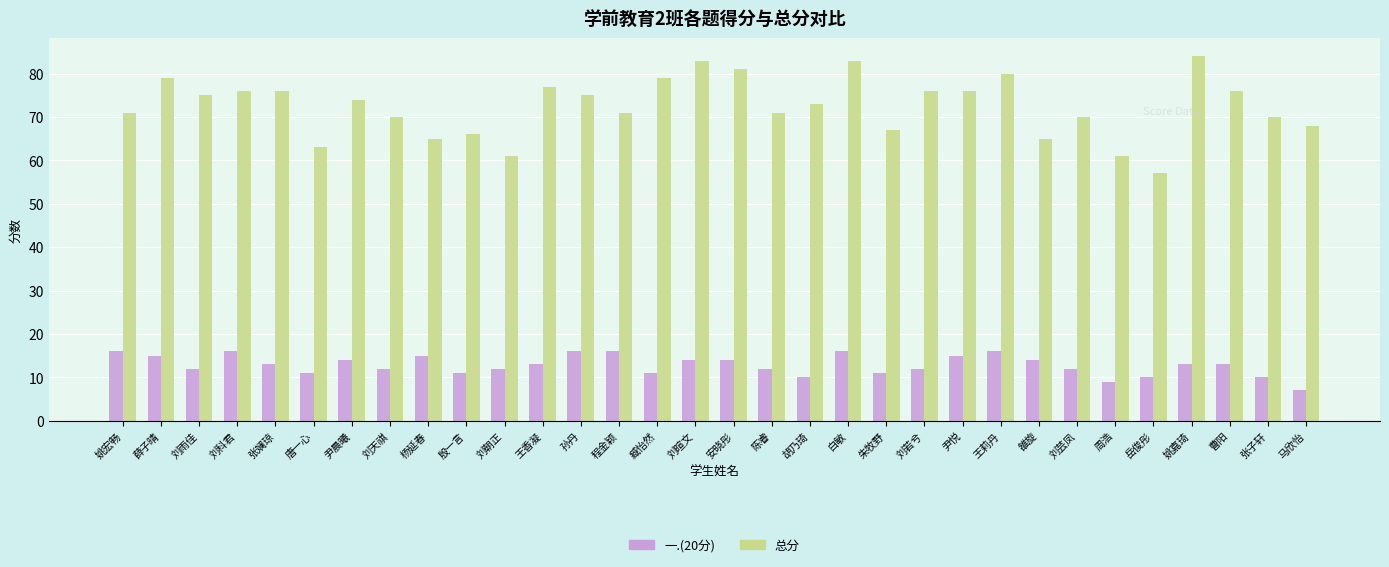

What is the label of the 24th bar from the right?

杨延春